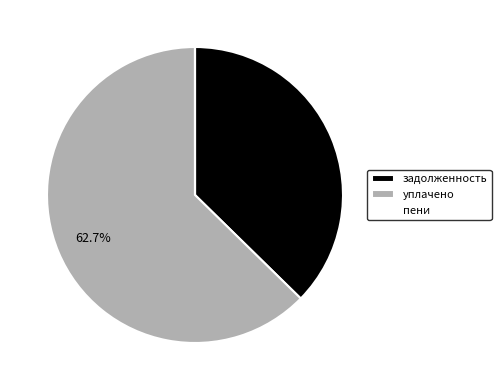

Which slice is the largest?

уплачено